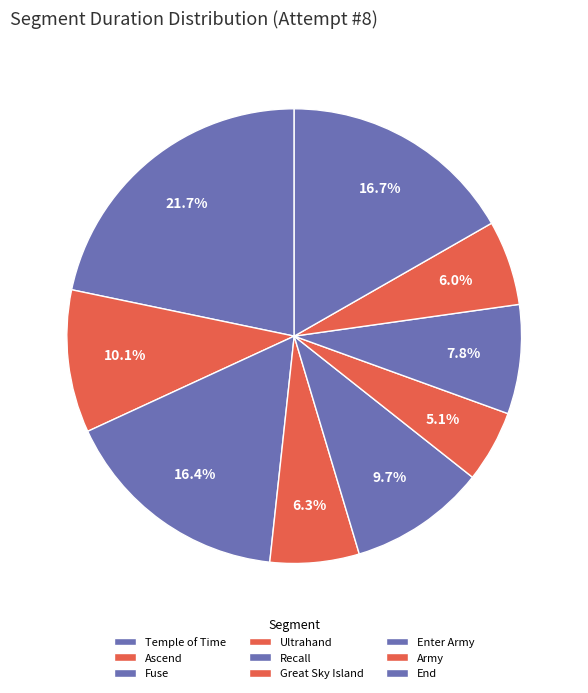

Does any single category account for the majority?

No